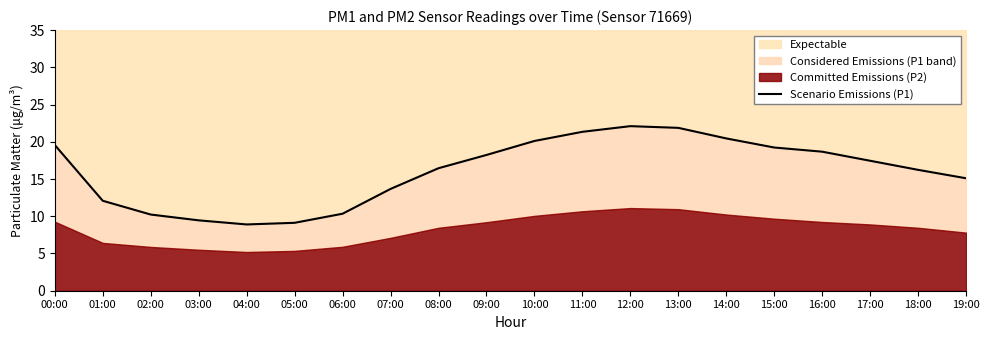

Which label corresponds to the smallest value in the chart?

04:00